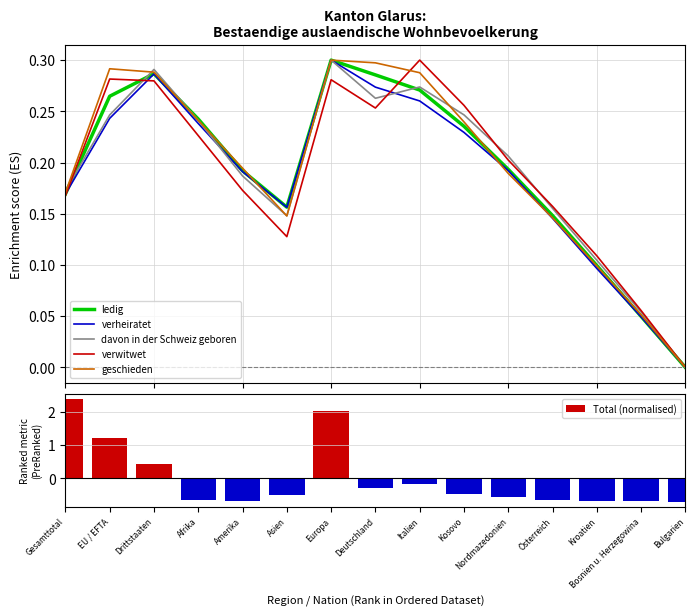

At which category does the chart reach its minimum across all series?

Bulgarien